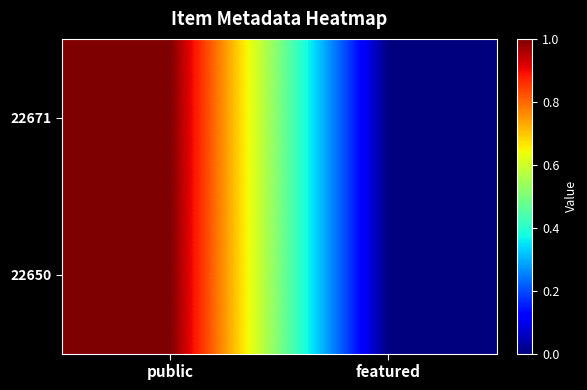

What is the maximum value shown in the chart?

1